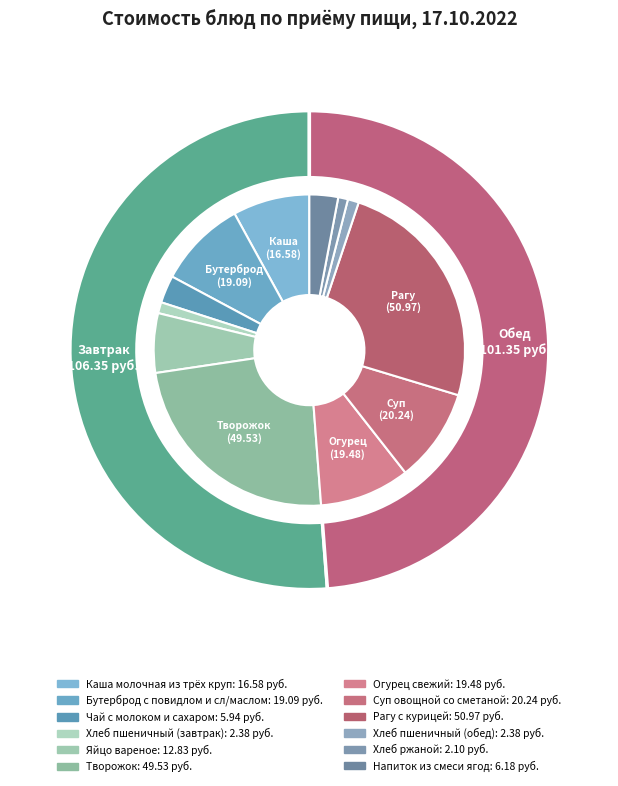

Is there any slice that represents more than half of the pie?

No